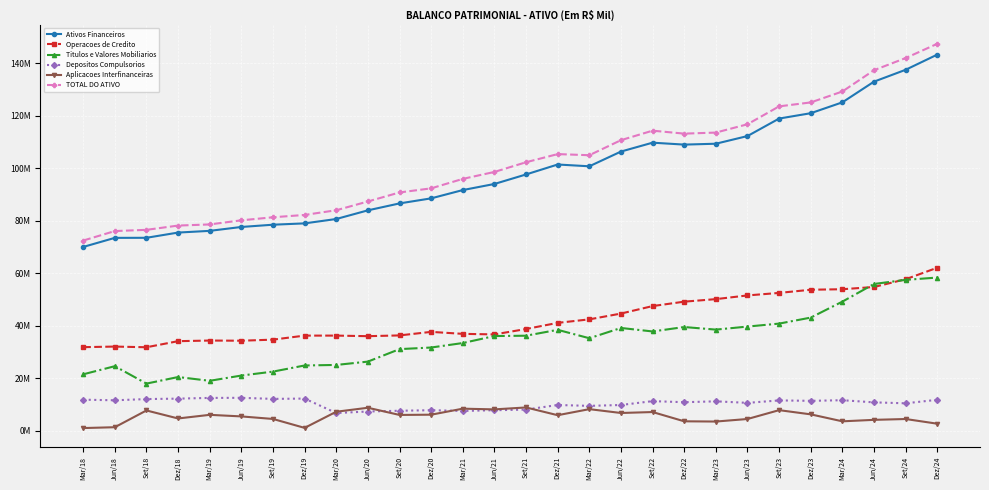

True or false: Ativos Financeiros and Operacoes de Credito intersect in this chart.

False